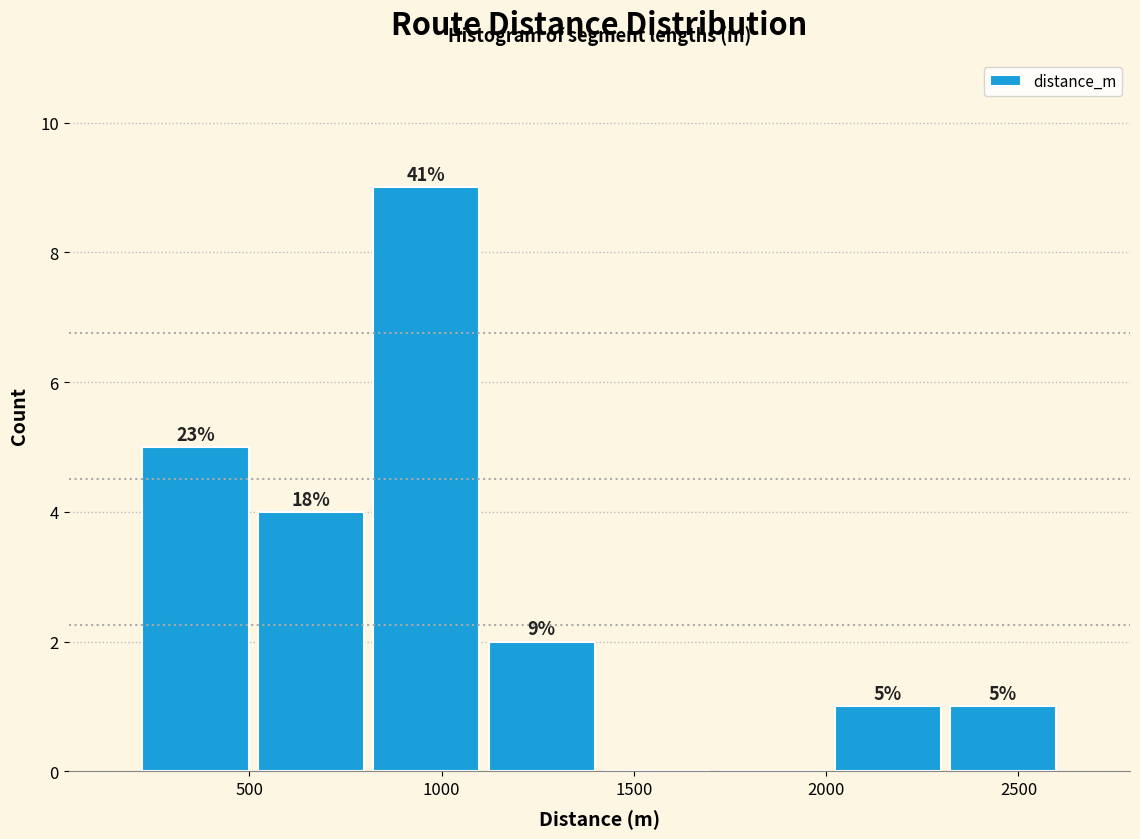

Which range on the x-axis has the tallest bar?

800 to 1100